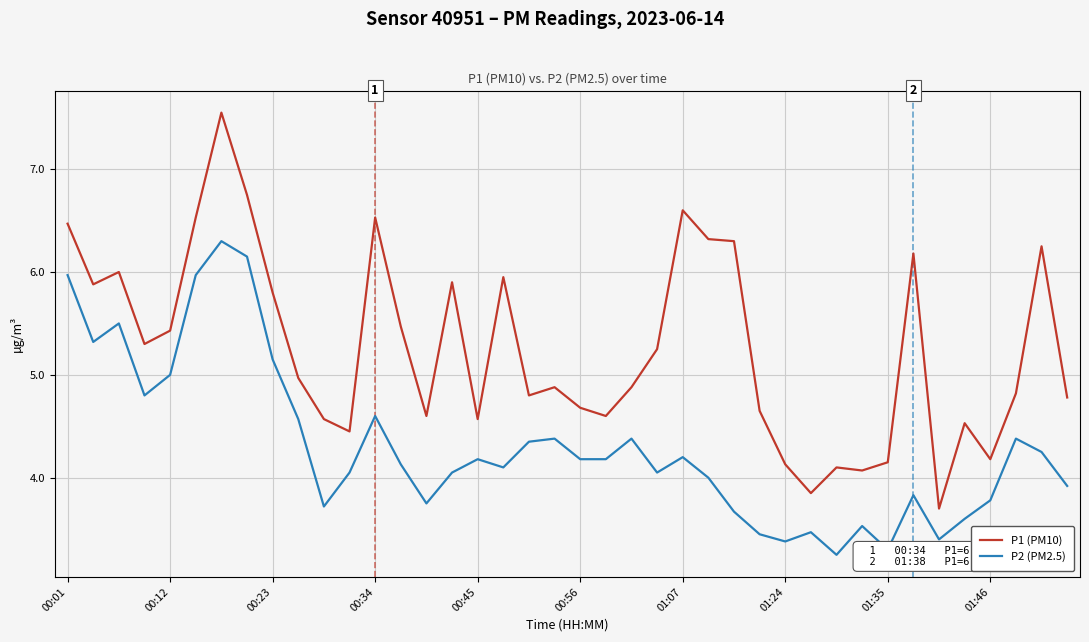

Which series has the largest total across all categories?

P1 (PM10)